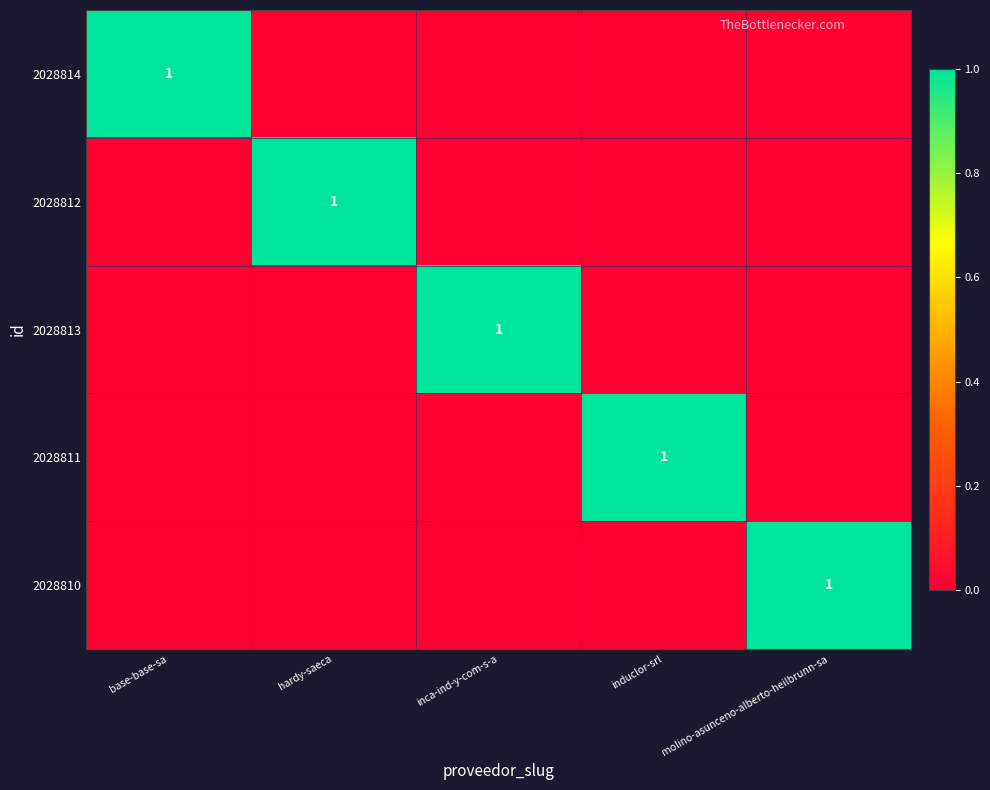

Which category has the lowest value in the 2028812 series?

base-base-sa